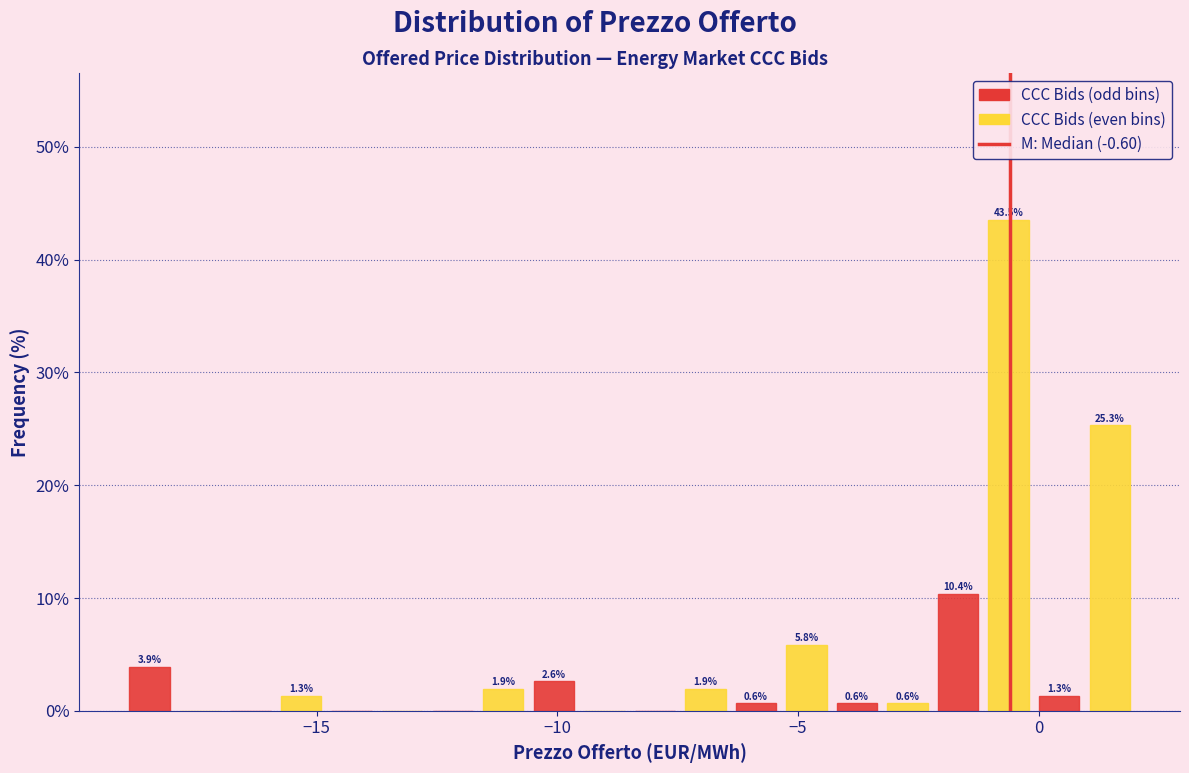

Read against the x-axis, roughly where is the centre of the tallest bar?

-0.5